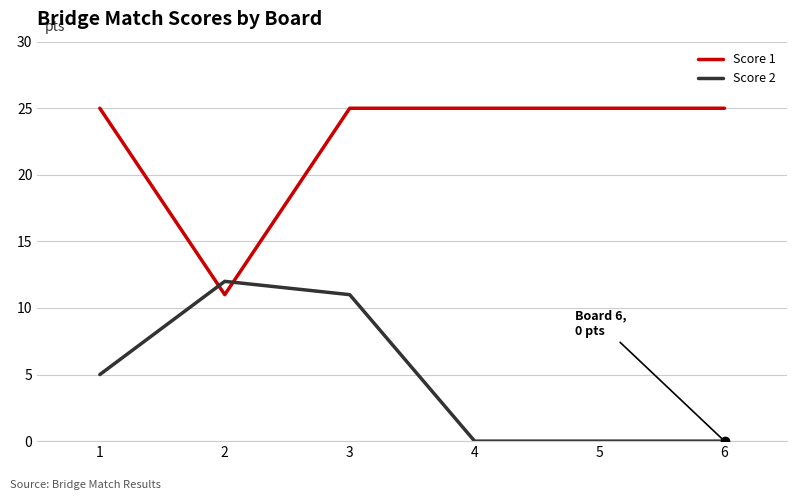

What is the difference between the maximum and minimum values in the Score 2 series?

12